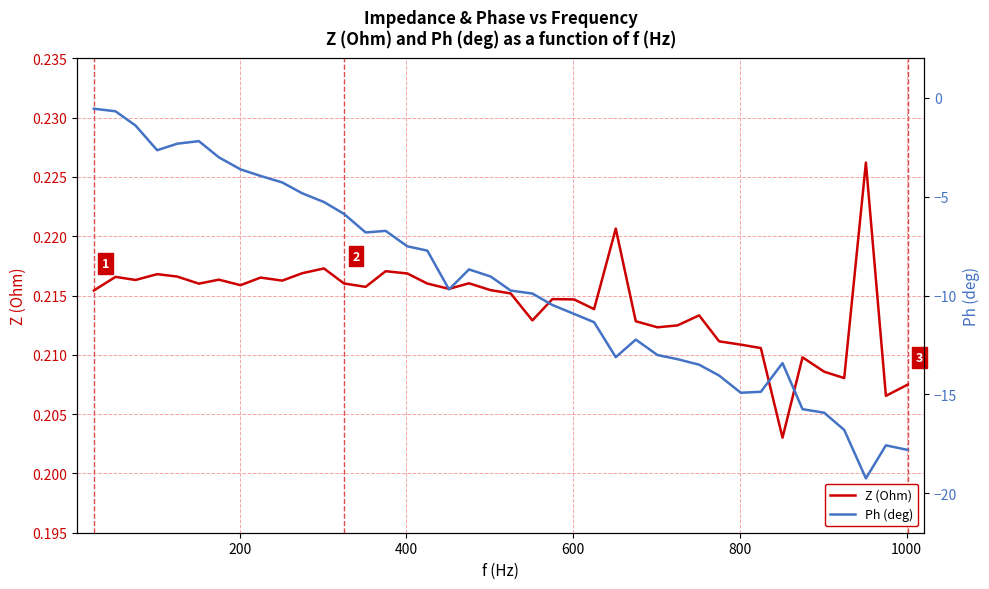

What is the sum of all Z (Ohm) values?

8.6